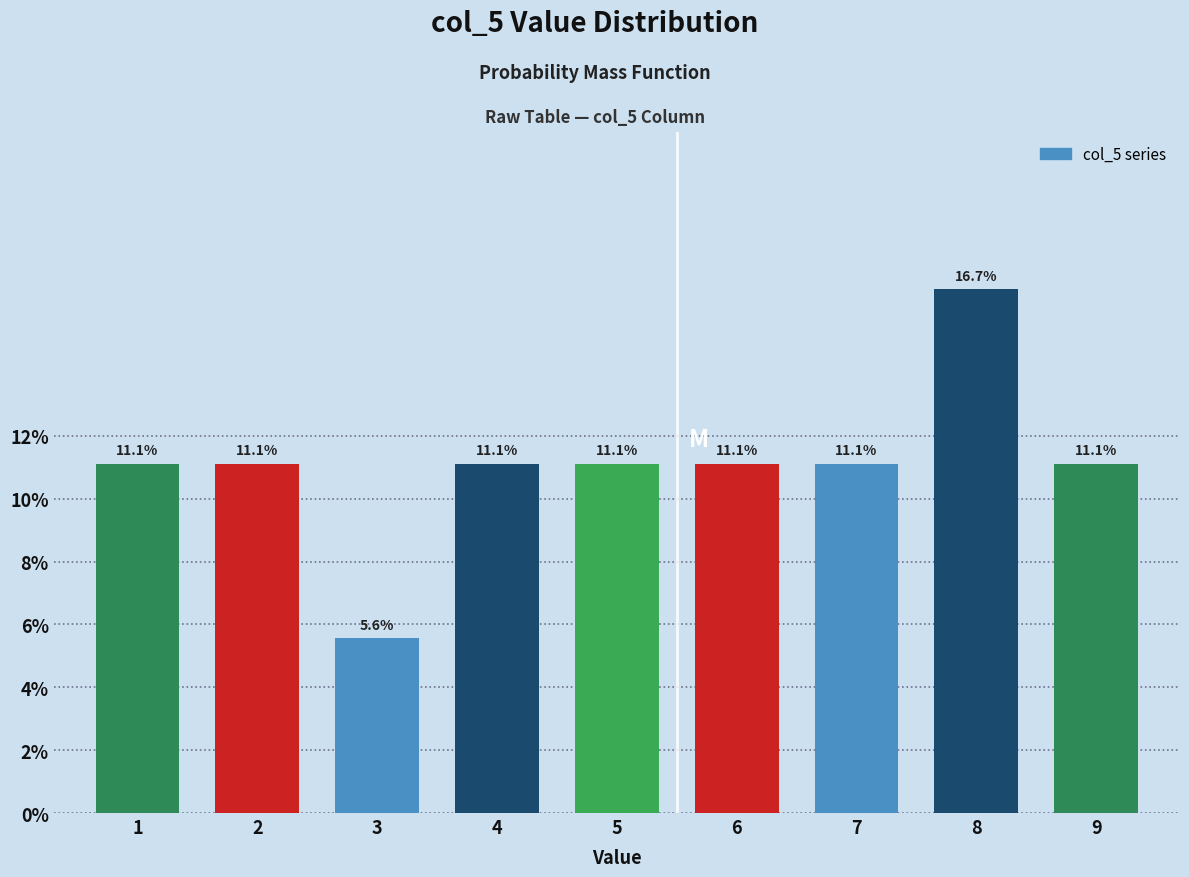

Reading left to right, what are all the values shown in this chart?

1=11.1	2=11.1	3=5.6	4=11.1	5=11.1	6=11.1	7=11.1	8=16.7	9=11.1